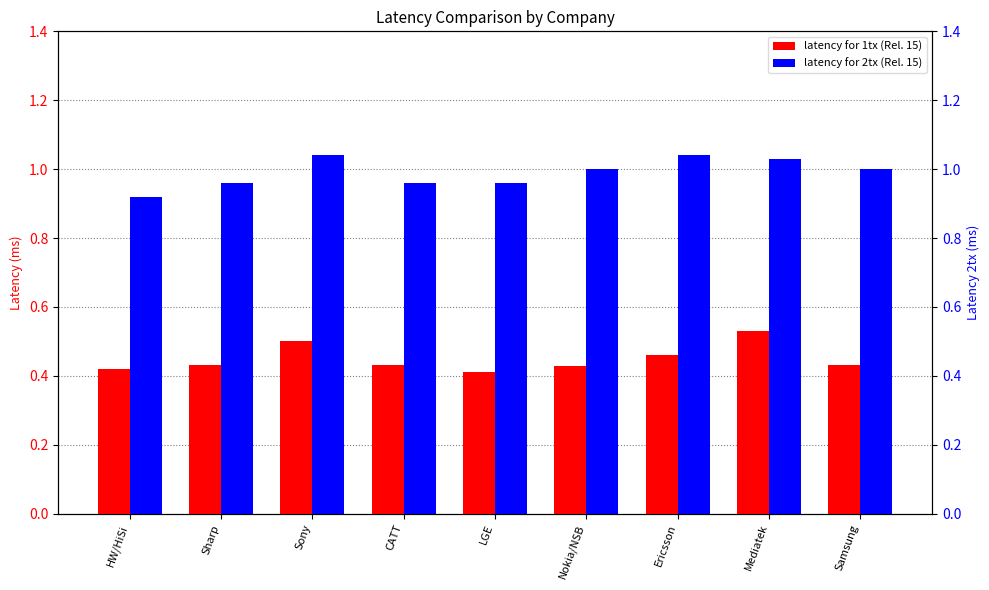

What is the label of the 9th bar from the left?

Samsung